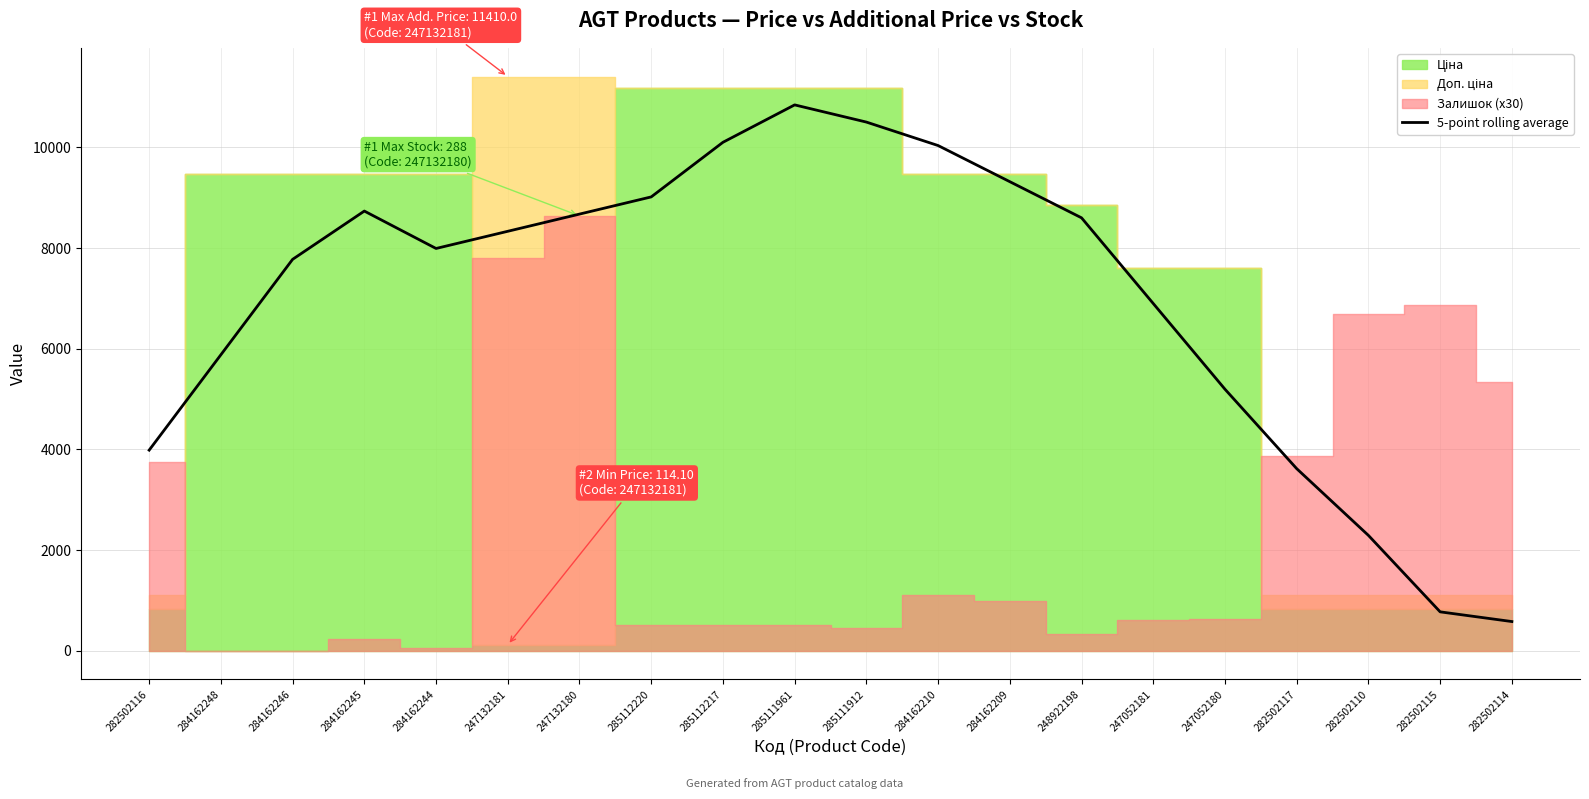

List the labels in order of value, smallest first.

282502114, 282502115, 282502110, 282502117, 282502116, 247052180, 284162248, 247052181, 284162246, 284162244, 247132181, 248922198, 247132180, 284162245, 285112220, 284162209, 284162210, 285112217, 285111912, 285111961